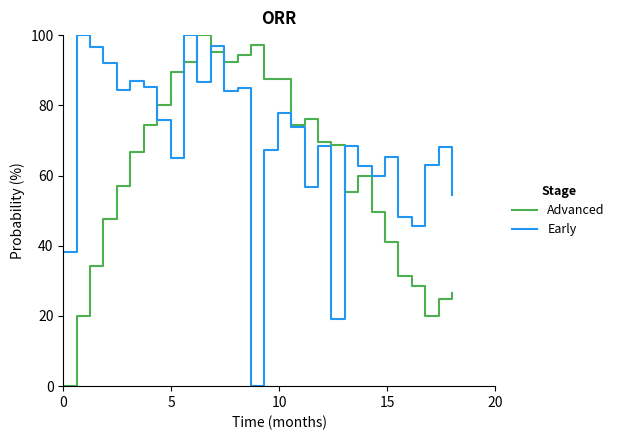

What is the greatest value displayed?

100.0